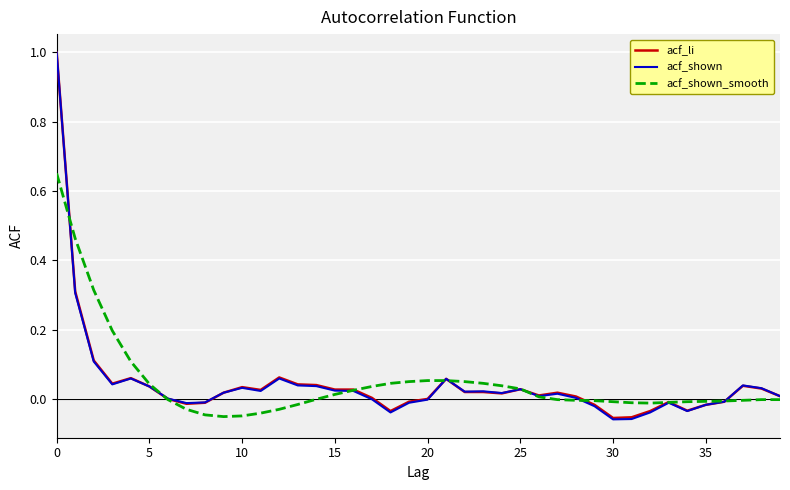

Which series has the widest spread of values?

acf_shown